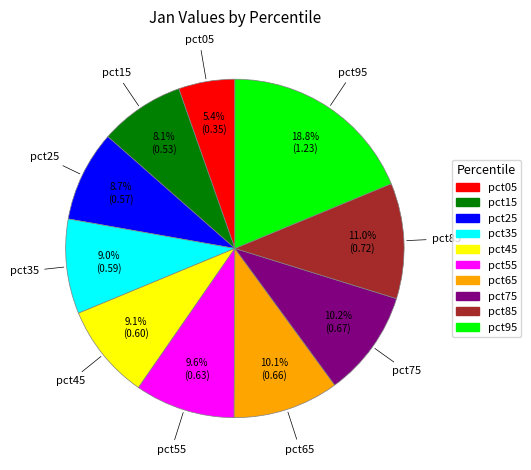

Which category has the biggest portion of the pie?

pct95